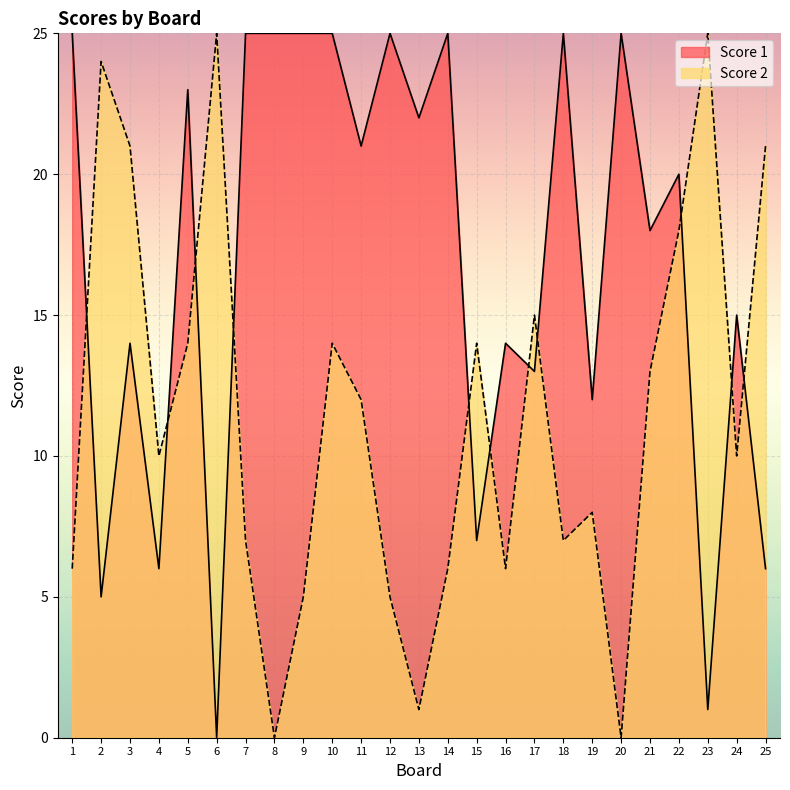

Between 8 and 16, which series saw the biggest shift?

Score 1